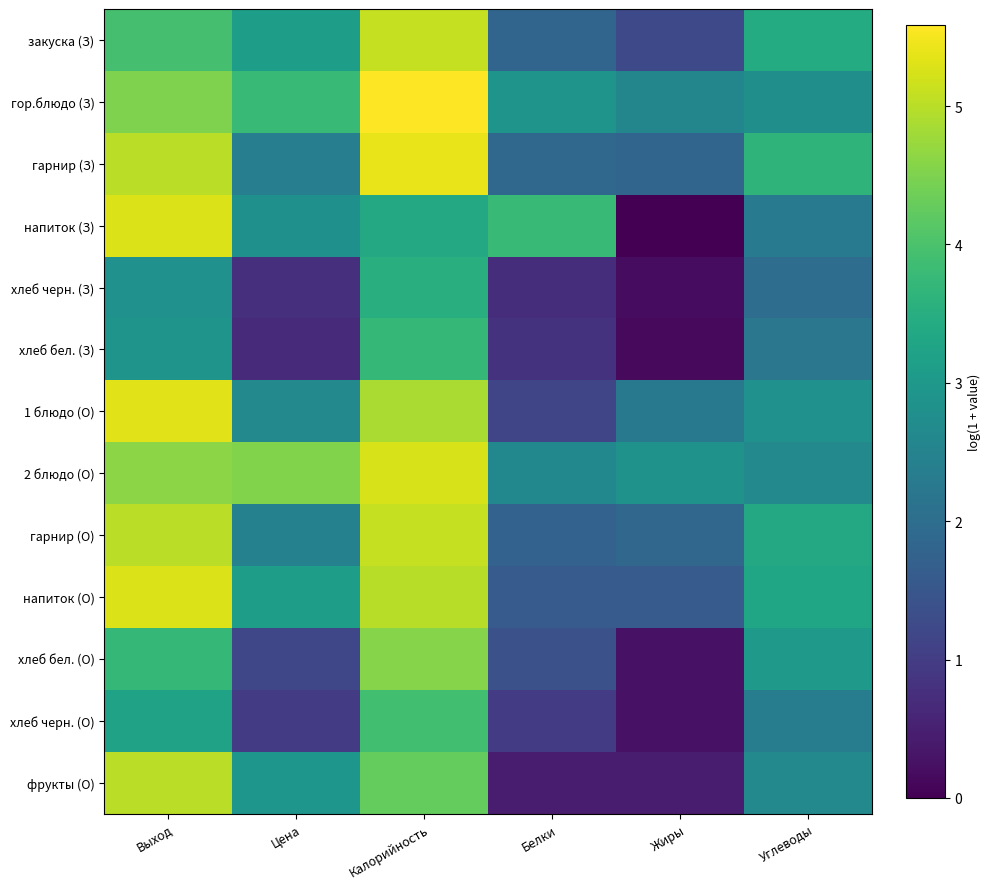

Reading left to right, extract all data points from this chart.

закуска (З): Выход=3.9	Цена=3.1	Калорийность=5.1	Белки=1.8	Жиры=1.2	Углеводы=3.4
гор.блюдо (З): Выход=4.5	Цена=3.8	Калорийность=5.6	Белки=2.9	Жиры=2.6	Углеводы=2.8
гарнир (З): Выход=5.0	Цена=2.4	Калорийность=5.4	Белки=1.9	Жиры=1.8	Углеводы=3.6
напиток (З): Выход=5.3	Цена=2.8	Калорийность=3.4	Белки=3.8	Жиры=0.0	Углеводы=2.3
хлеб черн. (З): Выход=2.8	Цена=0.7	Калорийность=3.5	Белки=0.7	Жиры=0.2	Углеводы=2.0
хлеб бел. (З): Выход=2.9	Цена=0.7	Калорийность=3.7	Белки=0.8	Жиры=0.1	Углеводы=2.2
1 блюдо (О): Выход=5.3	Цена=2.6	Калорийность=4.9	Белки=1.2	Жиры=2.3	Углеводы=2.8
2 блюдо (О): Выход=4.6	Цена=4.5	Калорийность=5.3	Белки=2.6	Жиры=2.9	Углеводы=2.6
гарнир (О): Выход=5.0	Цена=2.5	Калорийность=5.1	Белки=1.7	Жиры=1.9	Углеводы=3.4
напиток (О): Выход=5.3	Цена=3.1	Калорийность=5.0	Белки=1.6	Жиры=1.6	Углеводы=3.3
хлеб бел. (О): Выход=3.7	Цена=1.2	Калорийность=4.6	Белки=1.4	Жиры=0.3	Углеводы=3.0
хлеб черн. (О): Выход=3.2	Цена=1.0	Калорийность=3.9	Белки=1.0	Жиры=0.3	Углеводы=2.4
фрукты (О): Выход=5.0	Цена=2.9	Калорийность=4.3	Белки=0.4	Жиры=0.4	Углеводы=2.6